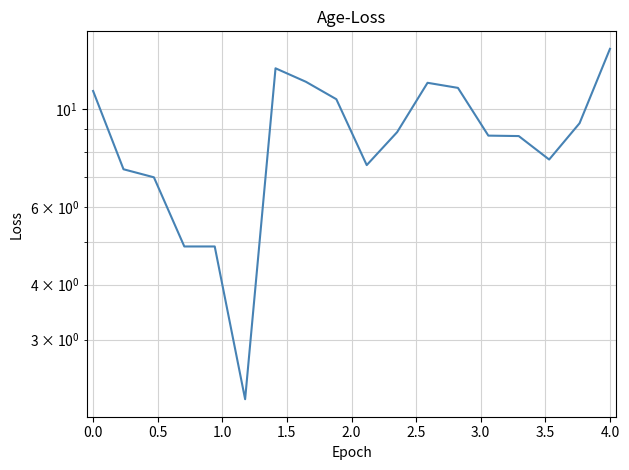

Count the number of categories in the chart.

18